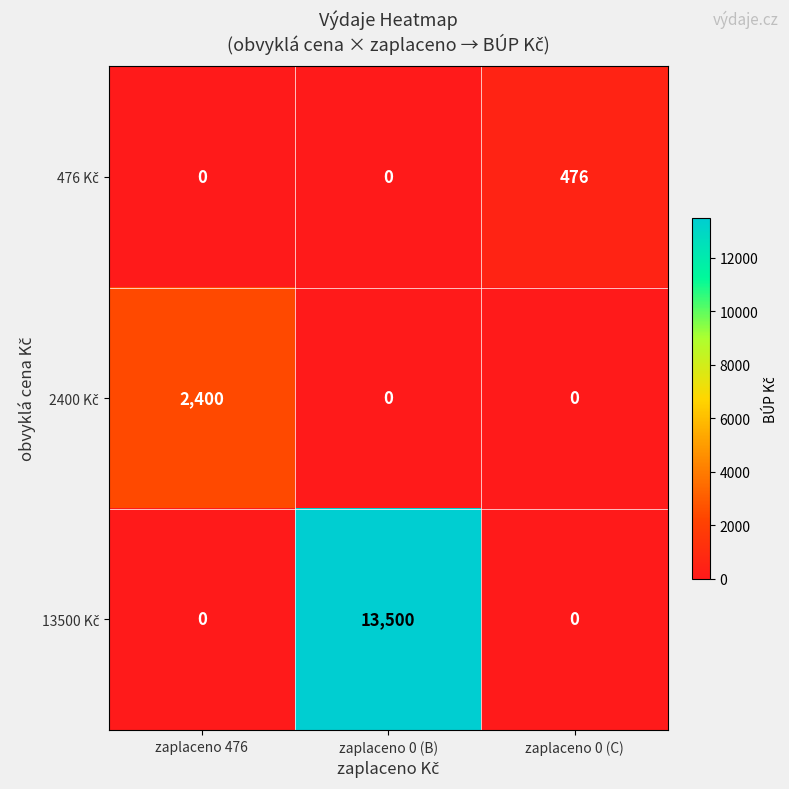

What is the difference between the highest and lowest values at zaplaceno 0 (C)?

476